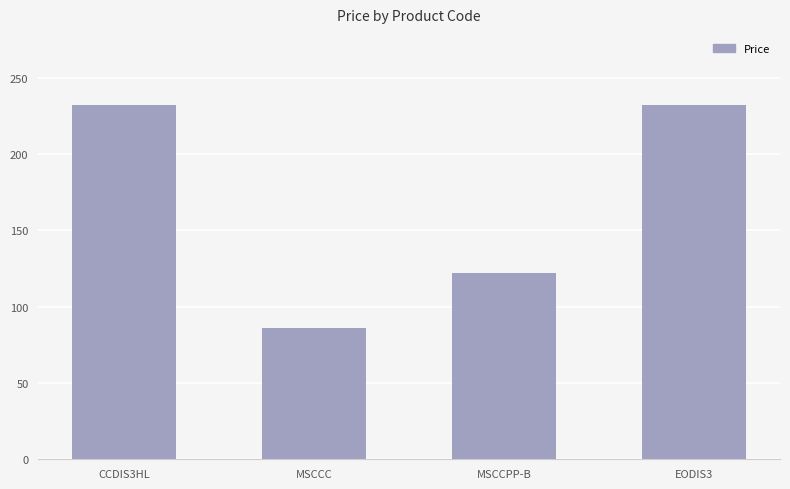

True or false: the data shows 64.6 at MSCCPP-B.

False